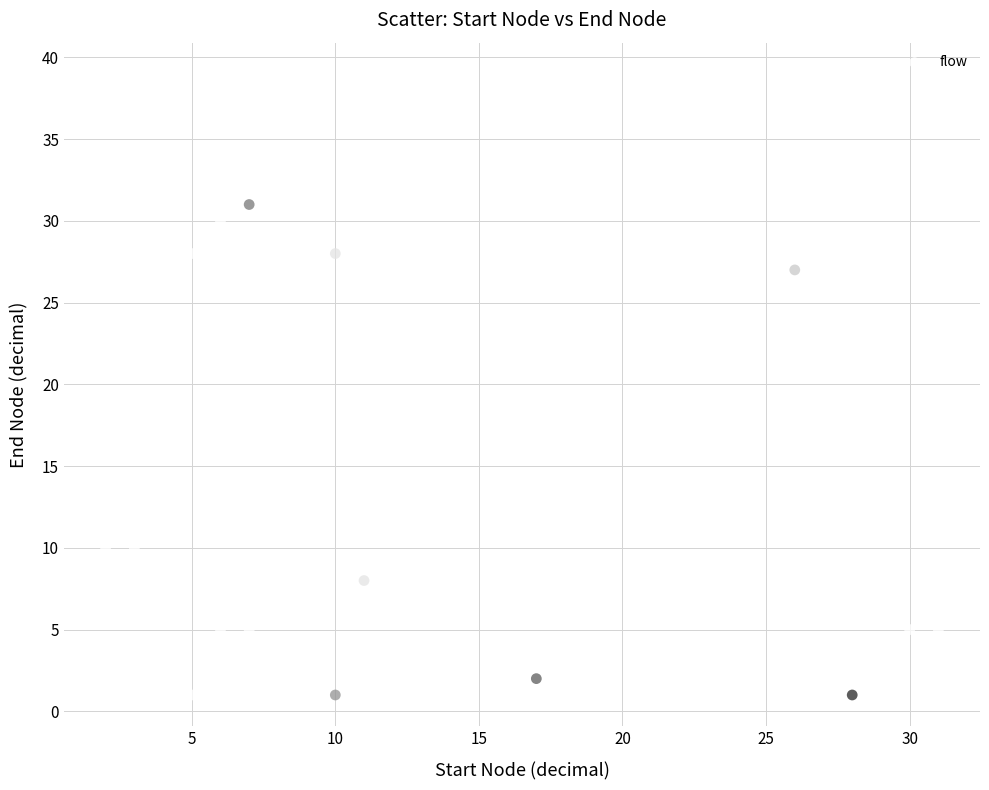

What Y value in the scatter plot is closest to 20?

26